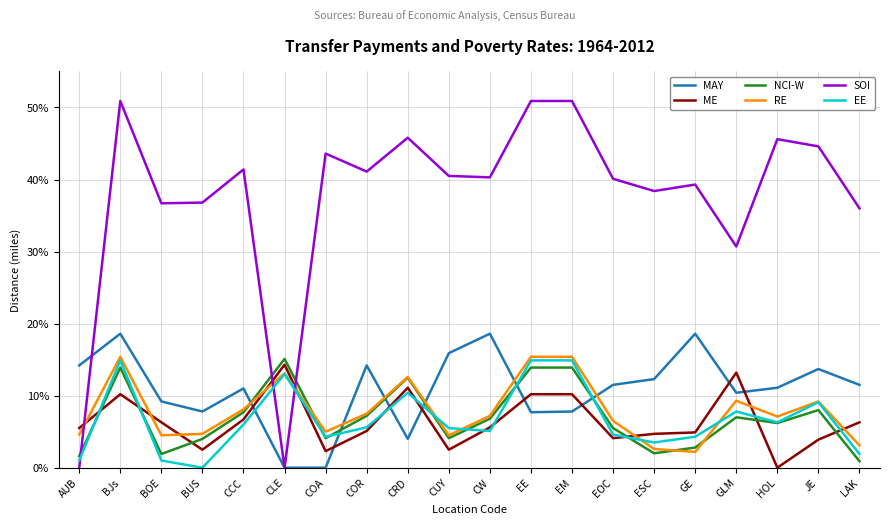

Is the value of EE at COA greater than the value of RE at EE?

No